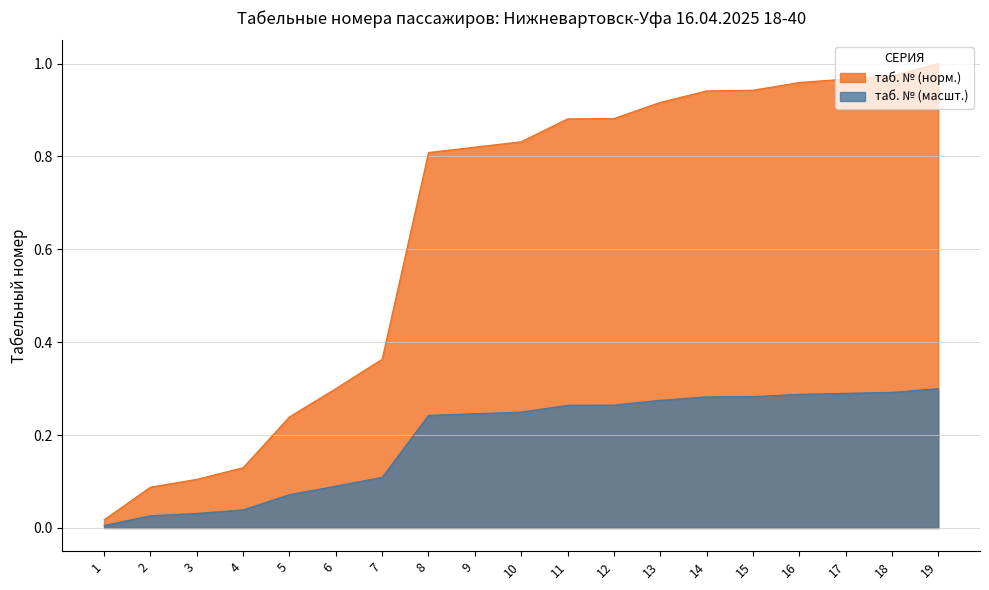

Reading left to right, list all the values displayed in this chart.

0.0	0.1	0.1	0.1	0.2	0.3	0.4	0.8	0.8	0.8	0.9	0.9	0.9	0.9	0.9	1.0	1.0	1.0	1.0